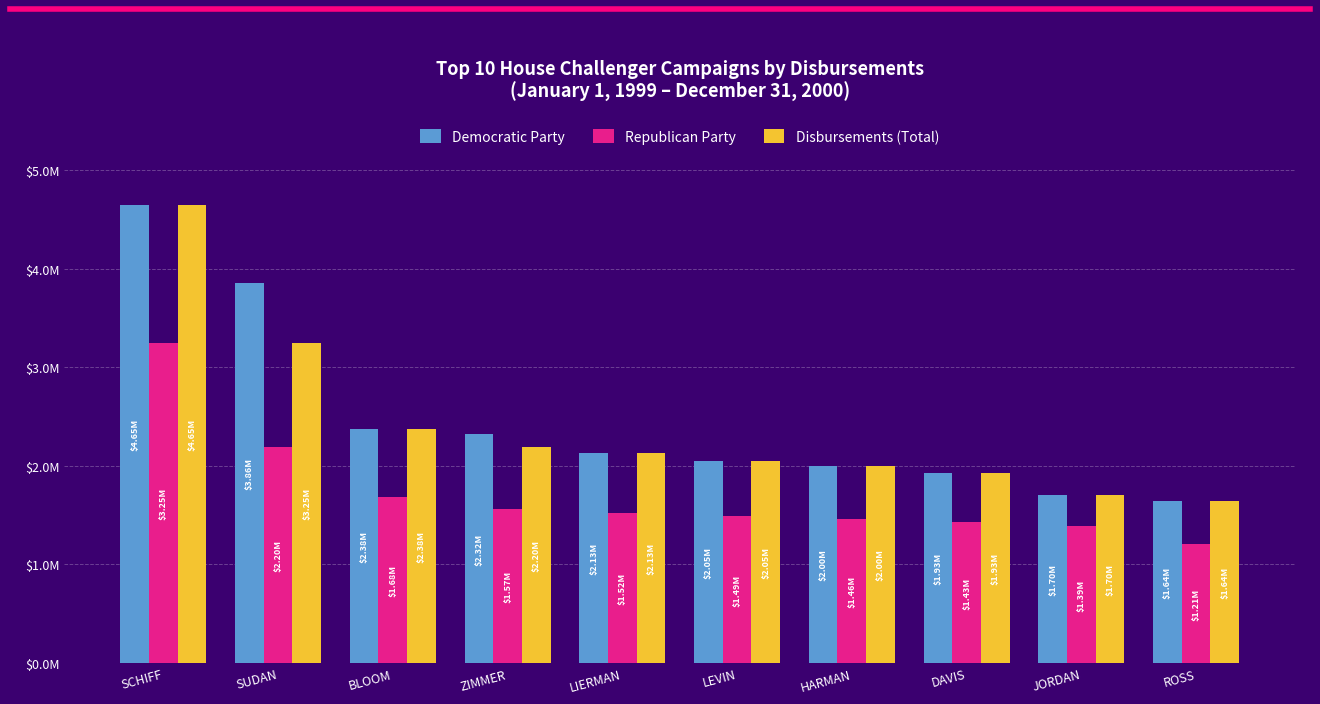

What are all the series names shown in the legend?

Democratic Party, Republican Party, Disbursements (Total)